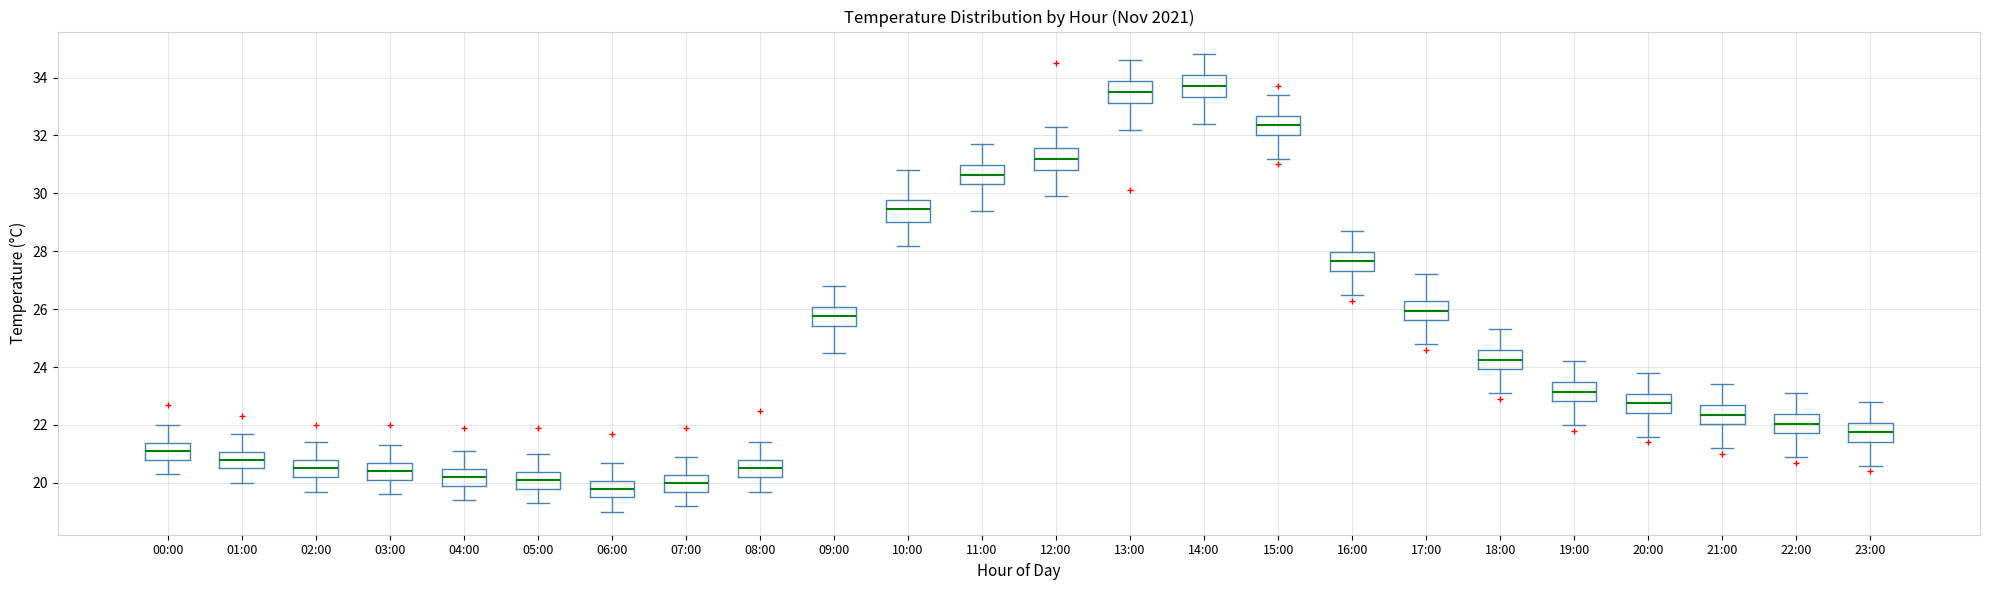

Reading left to right, read every box against the y-axis: the position of its median line, the range the box covers, and the ends of its whiskers. The values are not printed on the chart, so give them approximately, as read against the axis.

00:00: median 21.2, box 20.8 to 21.4, whiskers 20.4 to 22.0
01:00: median 20.8, box 20.6 to 21.0, whiskers 20.0 to 21.8
02:00: median 20.6, box 20.2 to 20.8, whiskers 19.8 to 21.4
03:00: median 20.4, box 20.2 to 20.6, whiskers 19.6 to 21.4
04:00: median 20.2, box 20.0 to 20.4, whiskers 19.4 to 21.2
05:00: median 20.2, box 19.8 to 20.4, whiskers 19.4 to 21.0
06:00: median 19.8, box 19.6 to 20.0, whiskers 19.0 to 20.8
07:00: median 20.0, box 19.8 to 20.2, whiskers 19.2 to 21.0
08:00: median 20.6, box 20.2 to 20.8, whiskers 19.8 to 21.4
09:00: median 25.8, box 25.4 to 26.0, whiskers 24.6 to 26.8
10:00: median 29.4, box 29.0 to 29.8, whiskers 28.2 to 30.8
11:00: median 30.6, box 30.4 to 31.0, whiskers 29.4 to 31.8
12:00: median 31.2, box 30.8 to 31.6, whiskers 30.0 to 32.4
13:00: median 33.6, box 33.2 to 33.8, whiskers 32.2 to 34.6
14:00: median 33.8, box 33.4 to 34.0, whiskers 32.4 to 34.8
15:00: median 32.4, box 32.0 to 32.6, whiskers 31.2 to 33.4
16:00: median 27.6, box 27.4 to 28.0, whiskers 26.6 to 28.8
17:00: median 26.0, box 25.6 to 26.4, whiskers 24.8 to 27.2
18:00: median 24.2, box 24.0 to 24.6, whiskers 23.2 to 25.4
19:00: median 23.2, box 22.8 to 23.6, whiskers 22.0 to 24.2
20:00: median 22.8, box 22.4 to 23.0, whiskers 21.6 to 23.8
21:00: median 22.4, box 22.0 to 22.6, whiskers 21.2 to 23.4
22:00: median 22.0, box 21.8 to 22.4, whiskers 21.0 to 23.2
23:00: median 21.8, box 21.4 to 22.0, whiskers 20.6 to 22.8